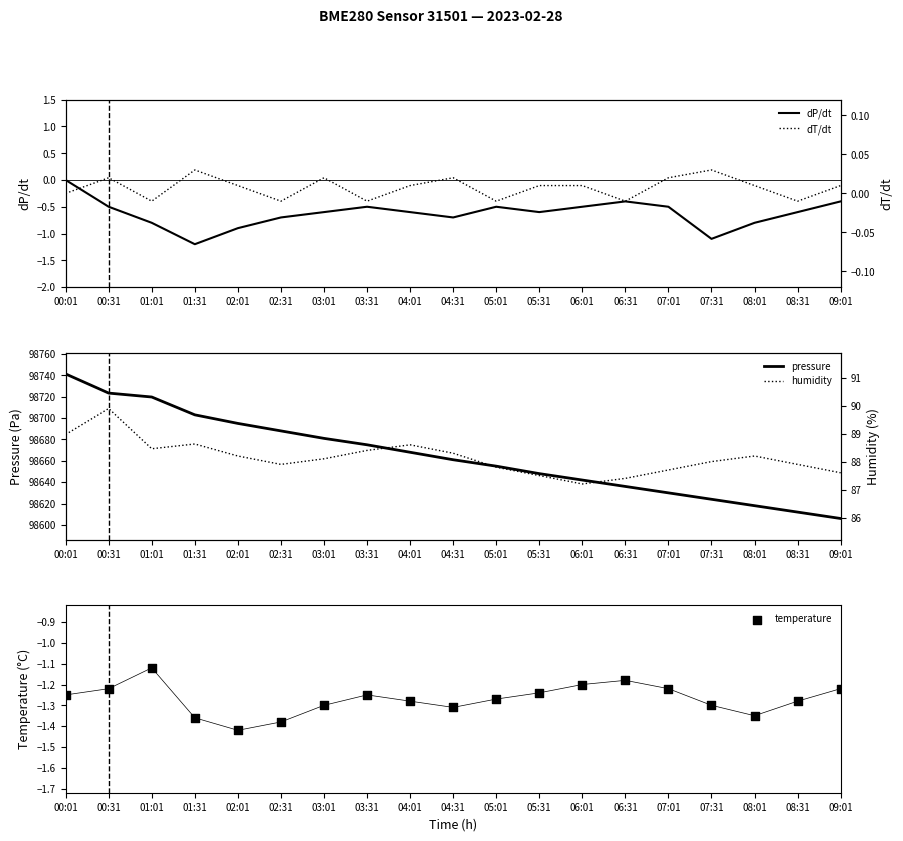

Which series has the largest total across all categories?

pressure